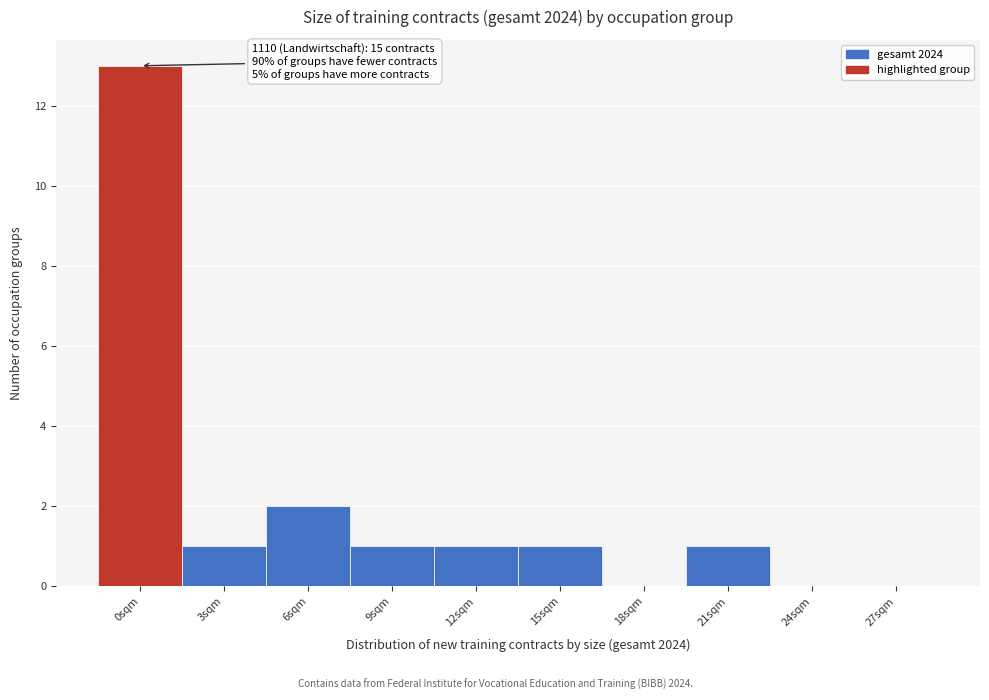

Reading left to right, list all the values displayed in this chart.

0sqm=13	3sqm=1	6sqm=2	9sqm=1	12sqm=1	15sqm=1	18sqm=0	21sqm=1	24sqm=0	27sqm=0